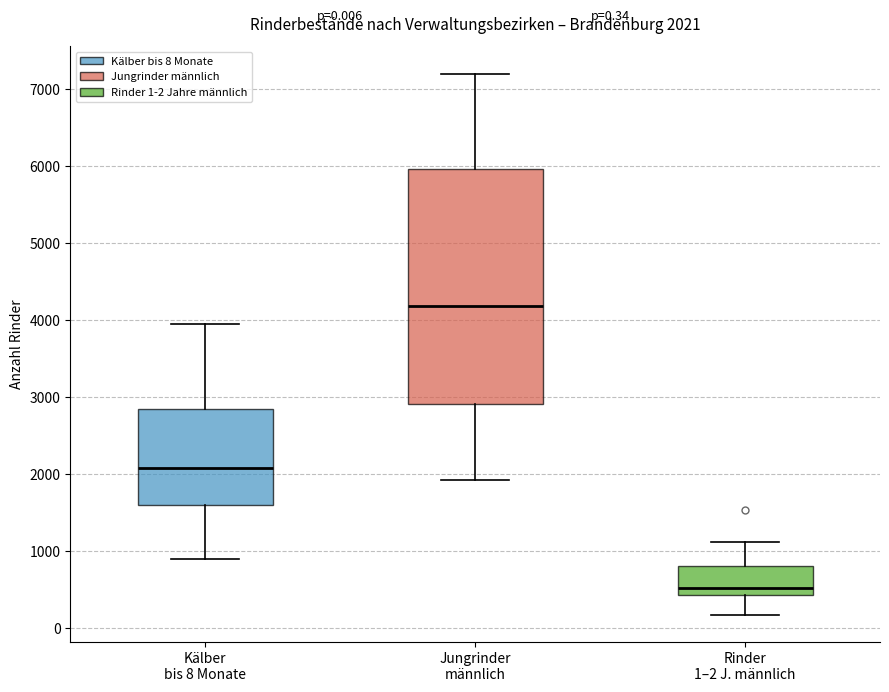

Which box is the tallest, from its lower edge to its upper edge?

Jungrinder männlich